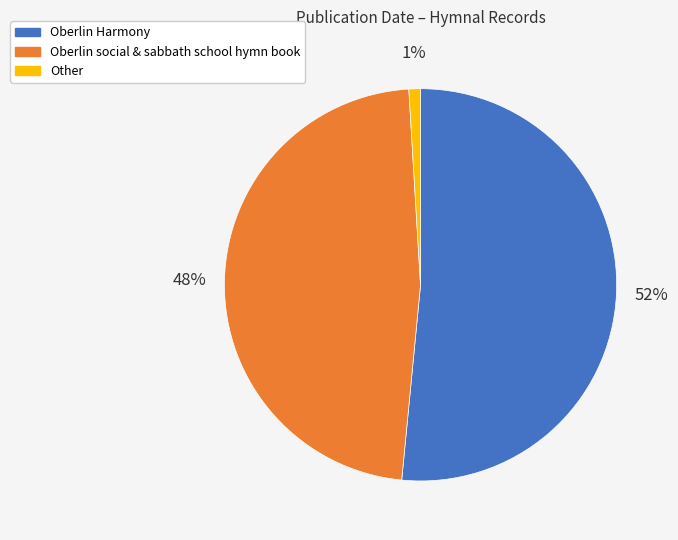

Is there a majority slice in this chart?

Yes